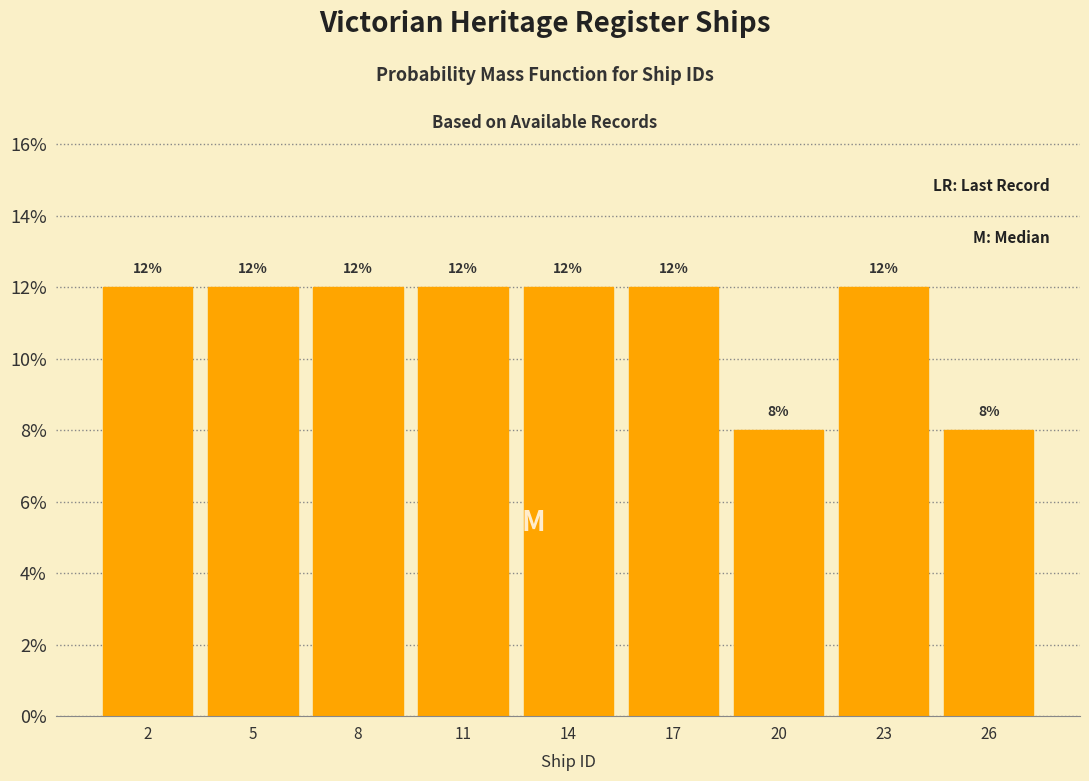

Reading left to right, list every bar in this chart as the range it spans on the x-axis followed by its height.

0.5 to 3.5: 12
3.5 to 6.5: 12
6.5 to 9.5: 12
9.5 to 12.5: 12
12.5 to 15.5: 12
15.5 to 18.5: 12
18.5 to 21.5: 8
21.5 to 24.5: 12
24.5 to 27.5: 8